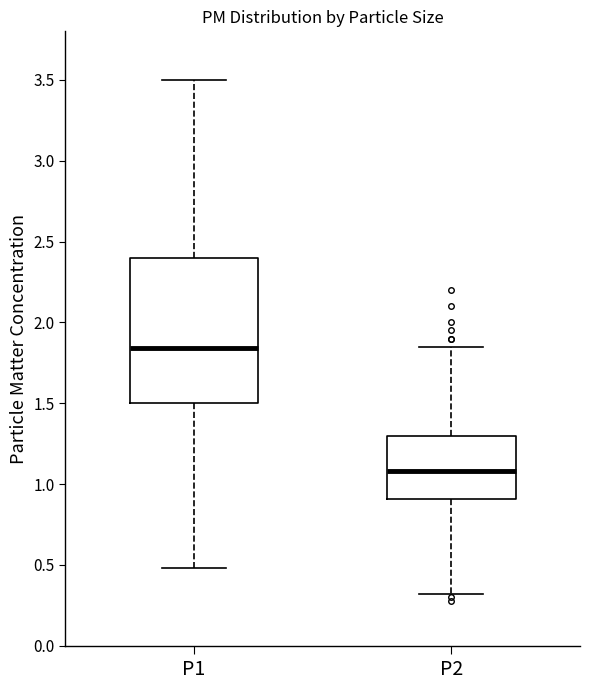

Reading left to right, transcribe this box plot: for each box, give where its median line is, the range the box spans, and where its two whiskers end, as read against the y-axis. The values are not printed on the chart, so give them approximately, as read against the axis.

P1: median 1.85, box 1.50 to 2.40, whiskers 0.50 to 3.50
P2: median 1.10, box 0.90 to 1.30, whiskers 0.30 to 1.85